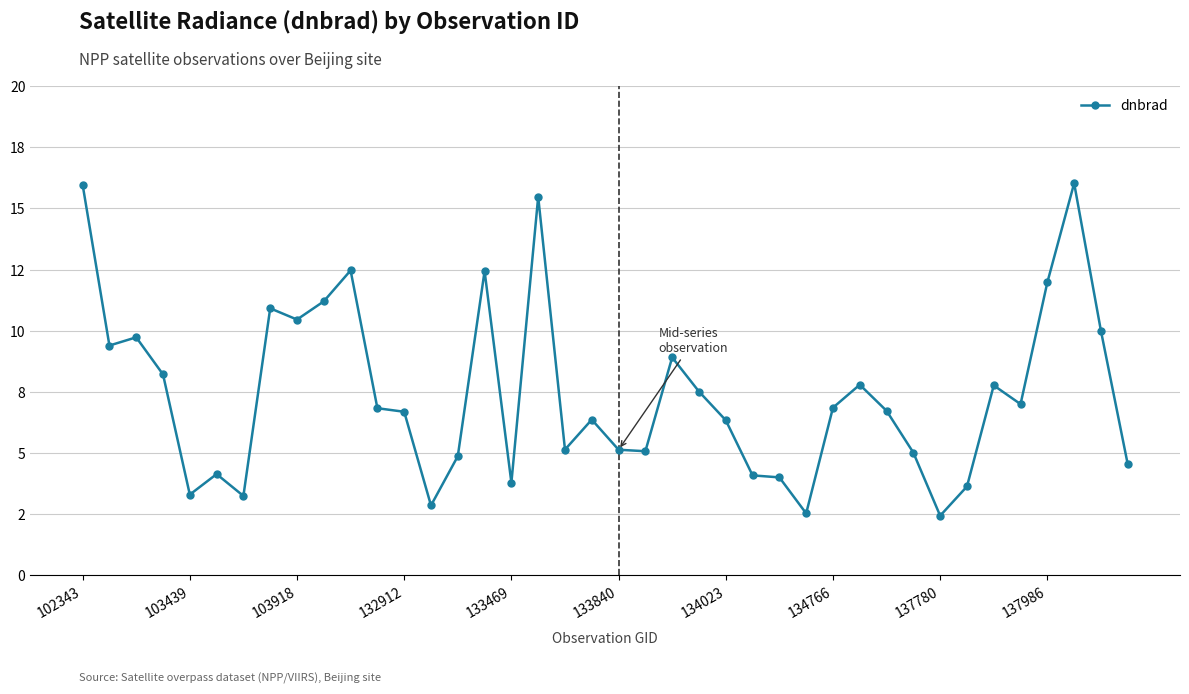

Is this an area chart (filled region under the line)?

No